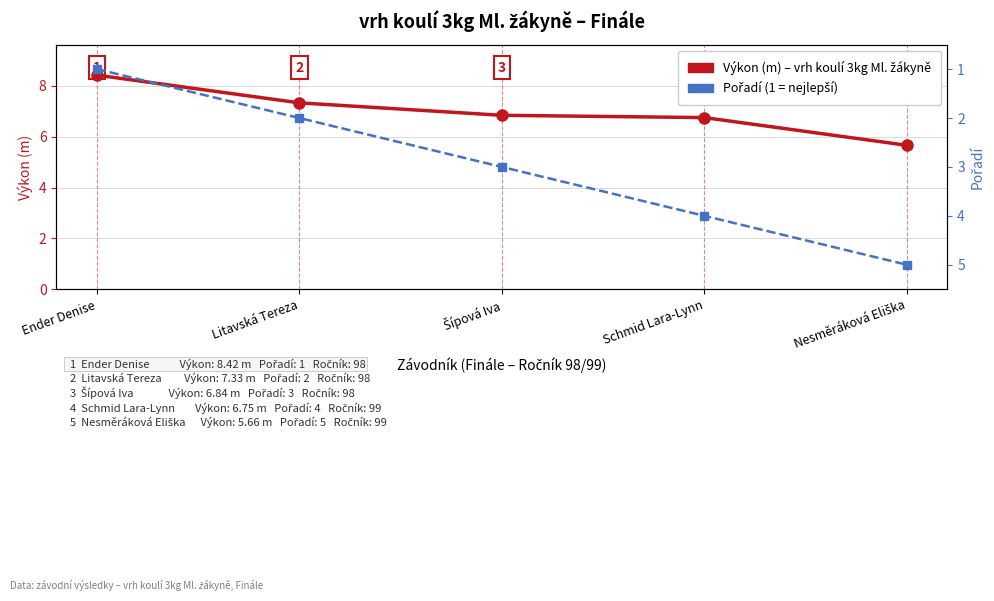

Reading left to right, what are all the values shown in this chart?

Výkon (m): Ender Denise=8.4	Litavská Tereza=7.3	Šípová Iva=6.8	Schmid Lara-Lynn=6.8	Nesměráková Eliška=5.7
Pořadí: Ender Denise=1.0	Litavská Tereza=2.0	Šípová Iva=3.0	Schmid Lara-Lynn=4.0	Nesměráková Eliška=5.0